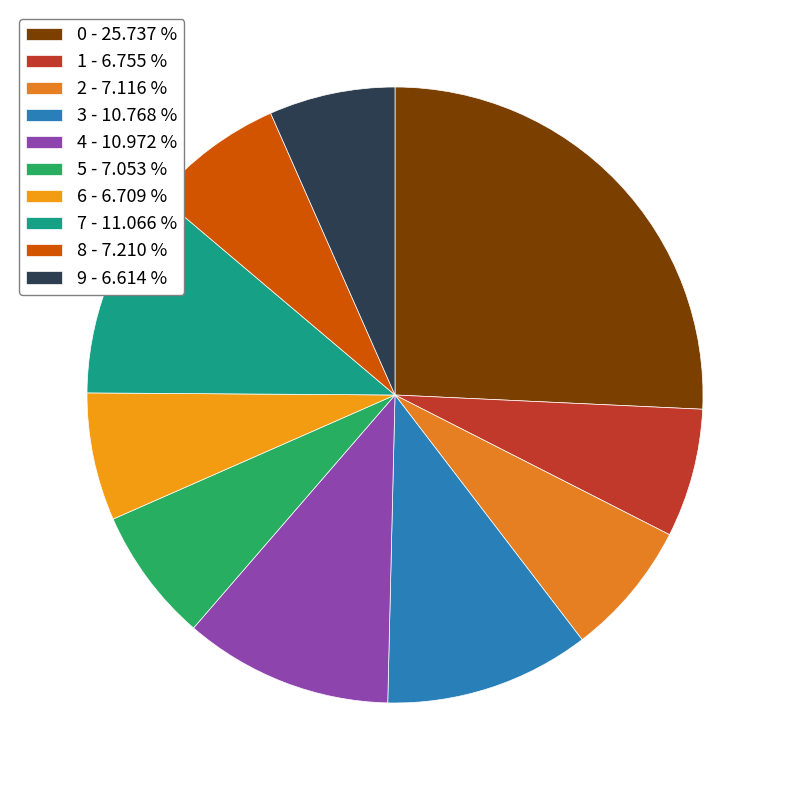

Count the number of slices in the pie.

10